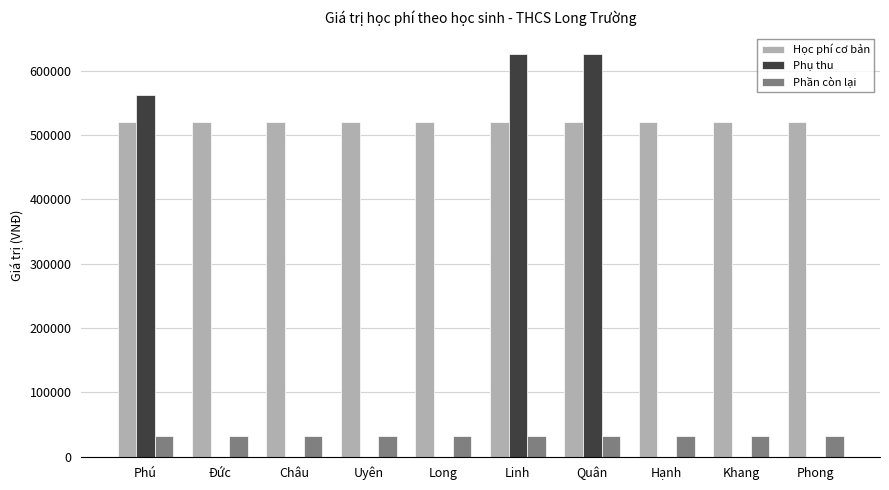

The value of Phần còn lại at Phong is 9096. True or false?

False